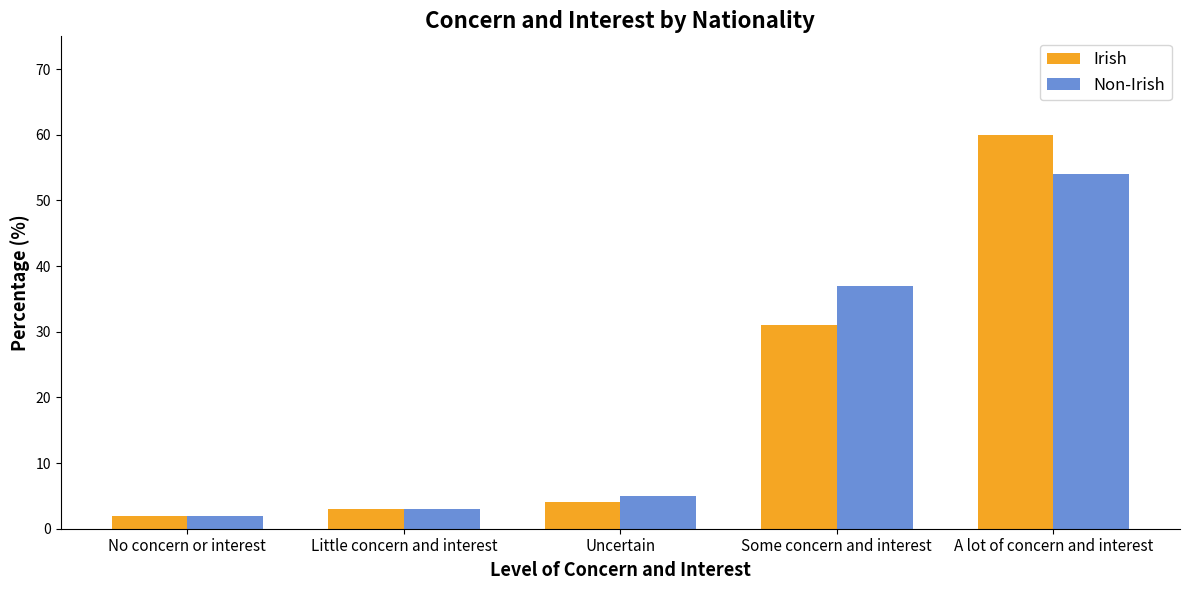

What is the approximate value of Non-Irish at Some concern and interest, to the nearest 5?

35